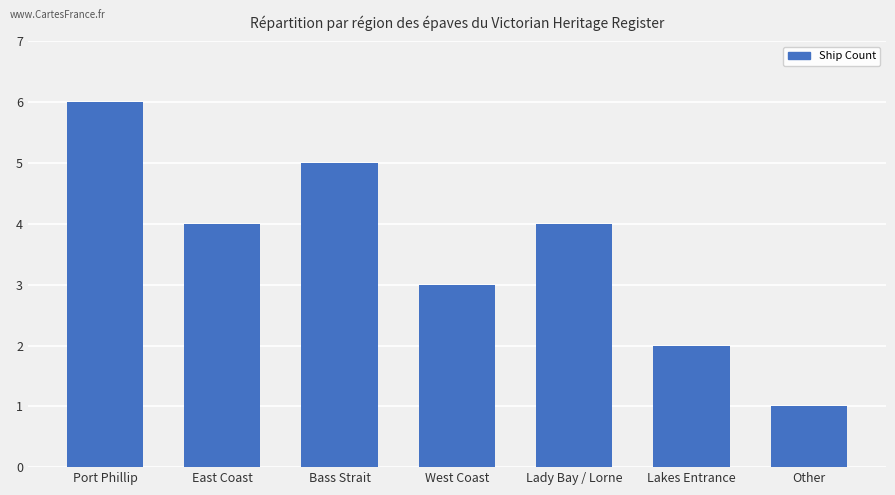

How many bars are there in total?

7